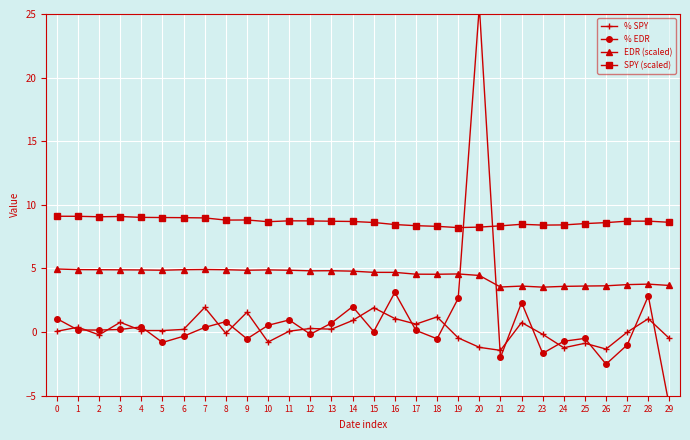

At which category is the sum across all series the highest?

20